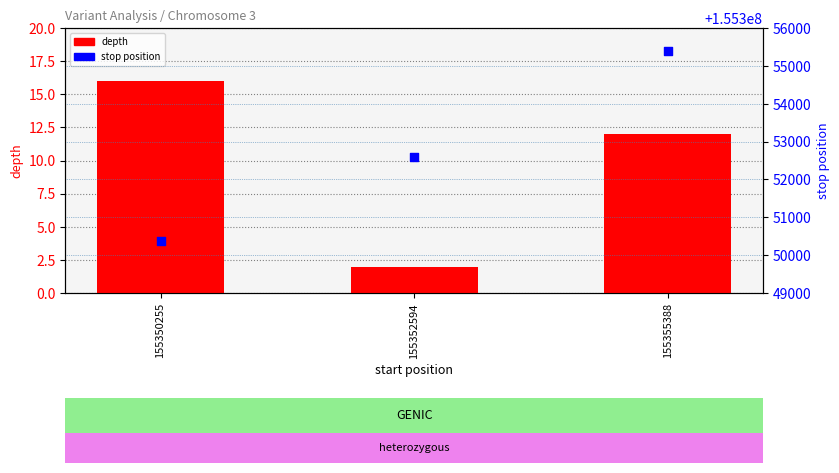

Is the value of stop at 155350255 greater than the value of depth at 155352594?

Yes